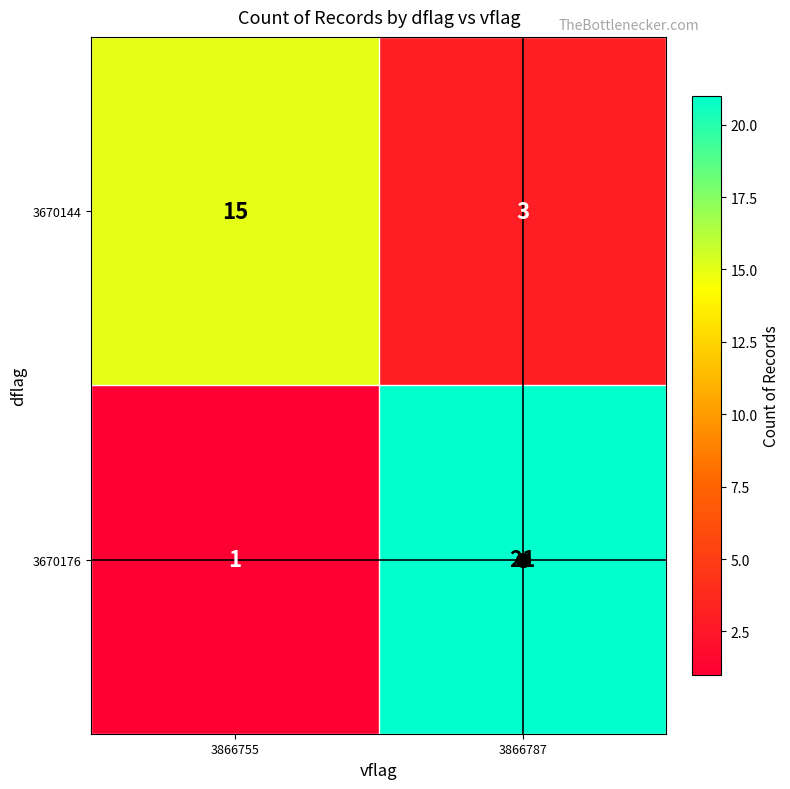

What is the difference between the maximum and minimum values in the 3670144 series?

12